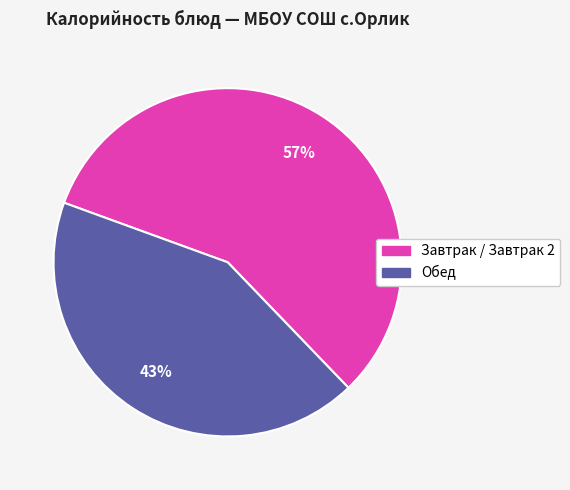

To the nearest percent, what is the average slice percentage?

50%